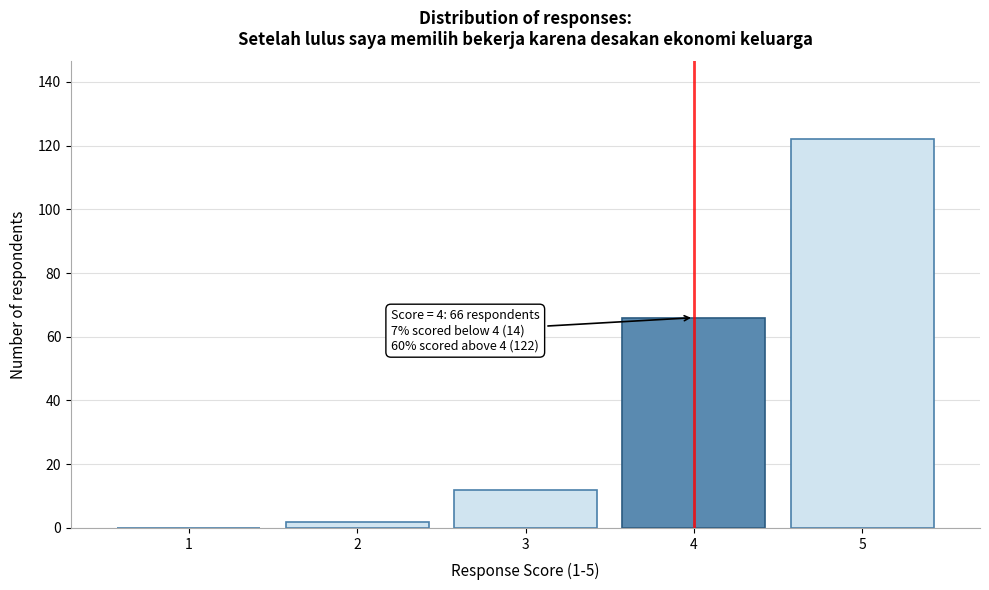

Reading left to right, transcribe all the data shown in this chart.

1=0	2=2	3=12	4=66	5=122